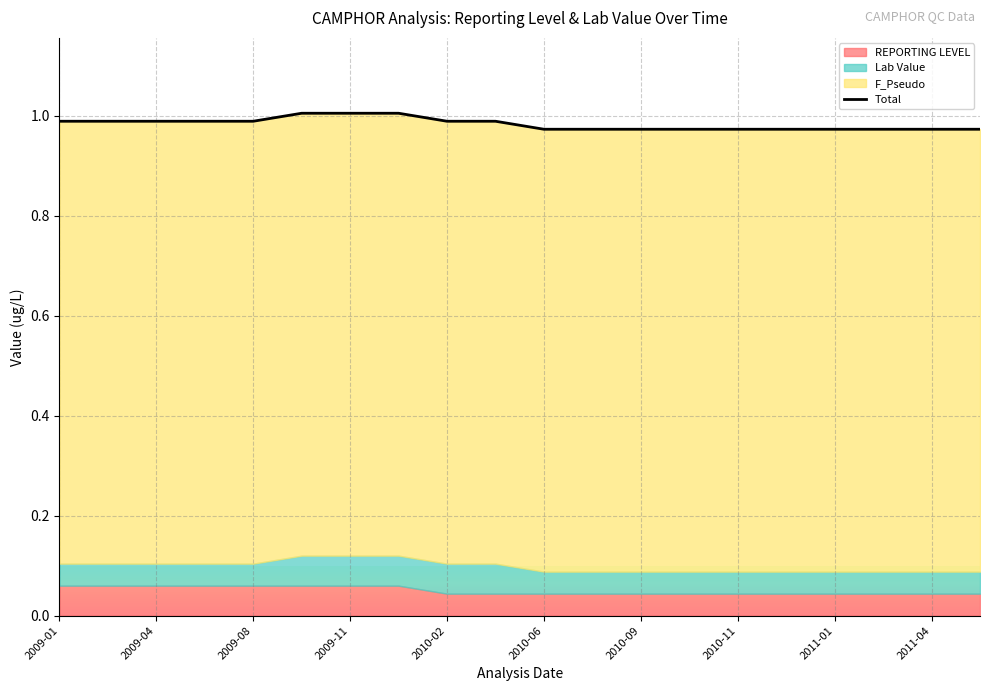

At which category does the chart reach its minimum across all series?

2010-06